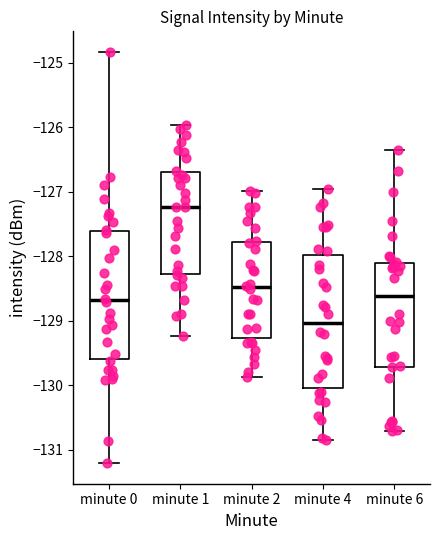

Reading left to right, read every box against the y-axis: the position of its median line, the range the box covers, and the ends of its whiskers. The values are not printed on the chart, so give them approximately, as read against the axis.

minute 0: median -128.7, box -129.6 to -127.6, whiskers -131.2 to -124.8
minute 1: median -127.2, box -128.3 to -126.7, whiskers -129.2 to -126.0
minute 2: median -128.5, box -129.3 to -127.8, whiskers -129.9 to -127.0
minute 4: median -129.0, box -130.0 to -128.0, whiskers -130.9 to -127.0
minute 6: median -128.6, box -129.7 to -128.1, whiskers -130.7 to -126.3